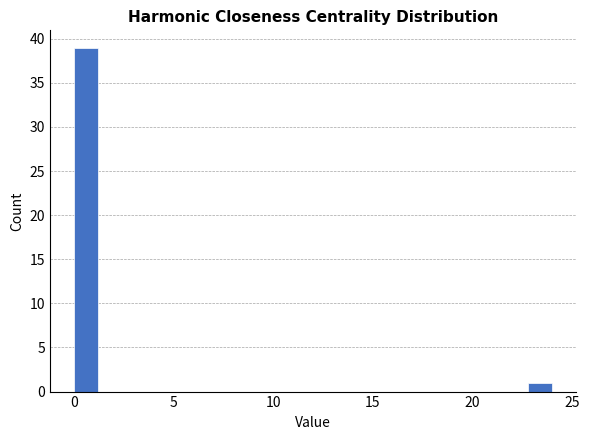

Around what value on the x-axis is the tallest bar? Give the approximate position of its centre, as read against the axis.

0.5